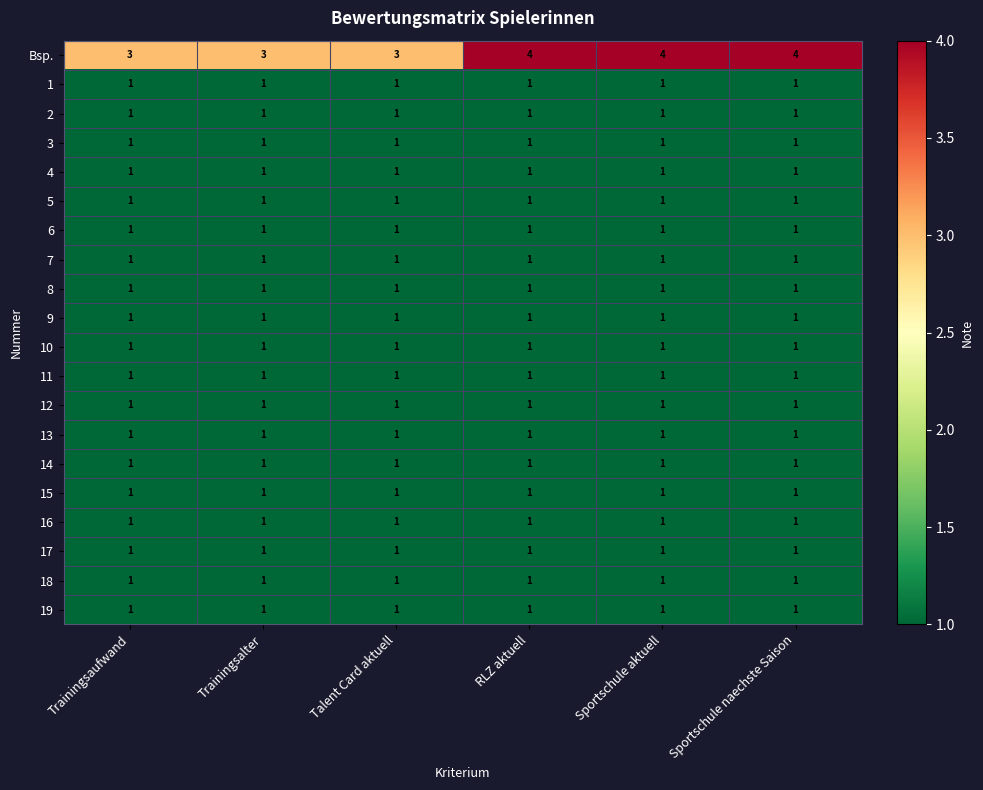

Which series has the largest total across all categories?

Bsp.